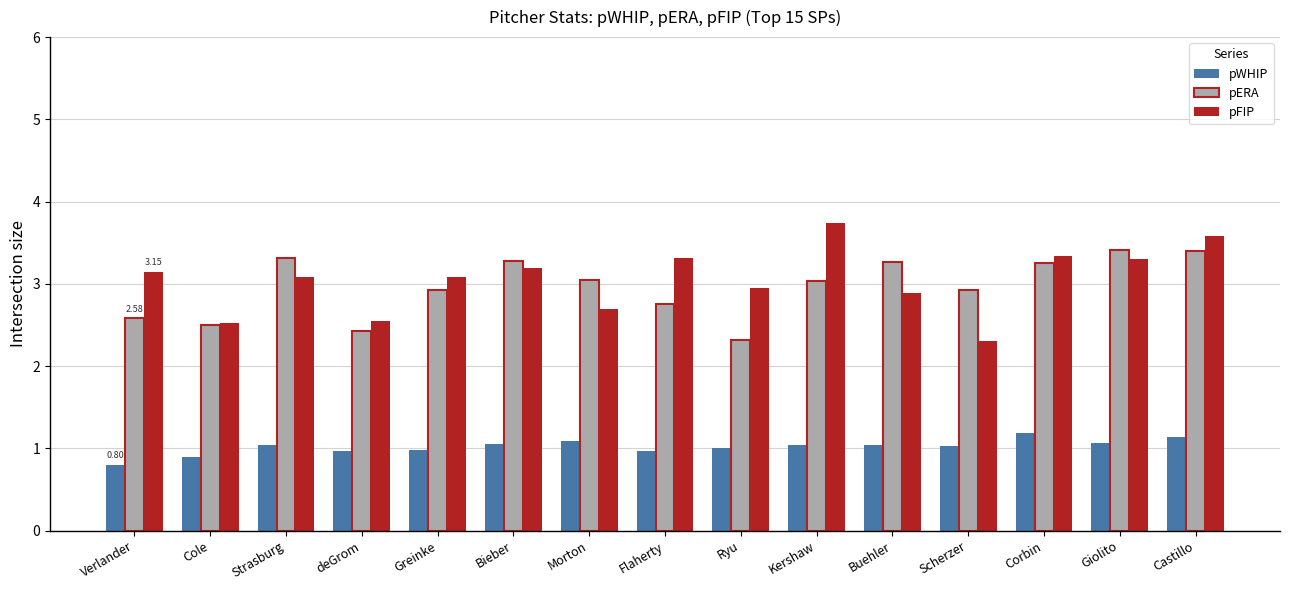

Rank the series by their maximum value, from highest to lowest.

pFIP, pERA, pWHIP